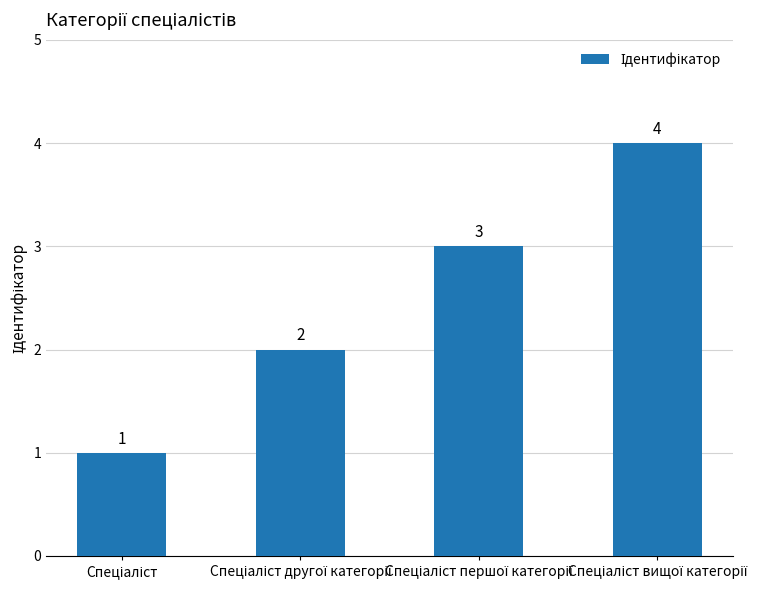

How many values are between 2 and 4?

3